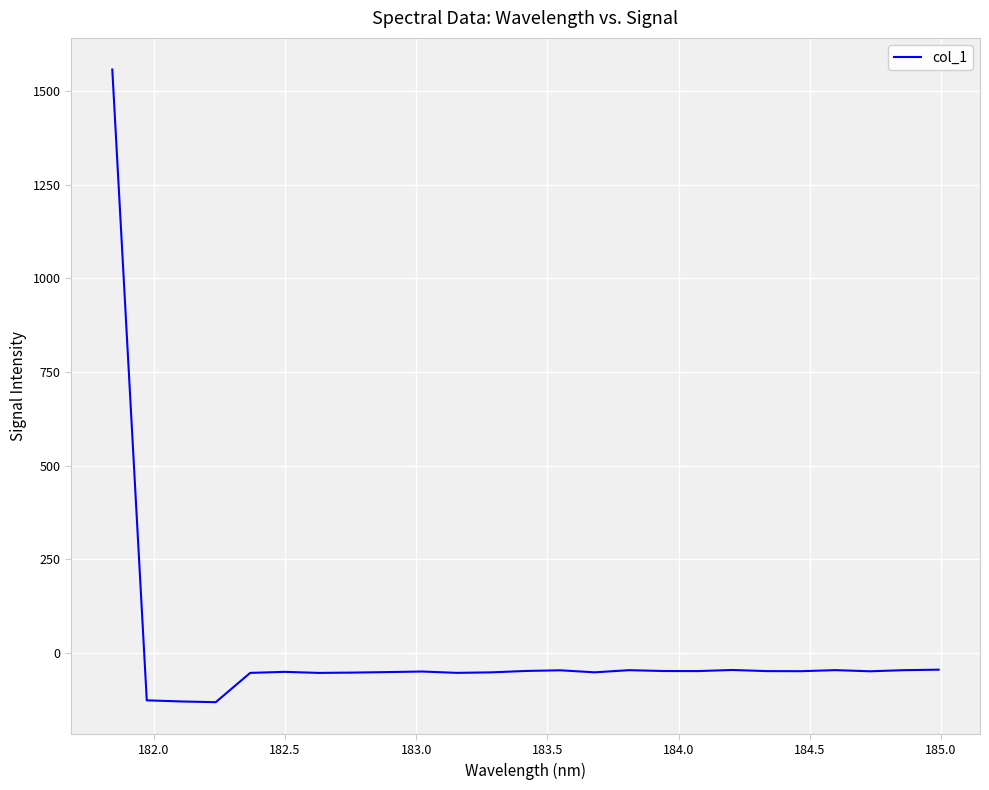

What is the average value?

5.0